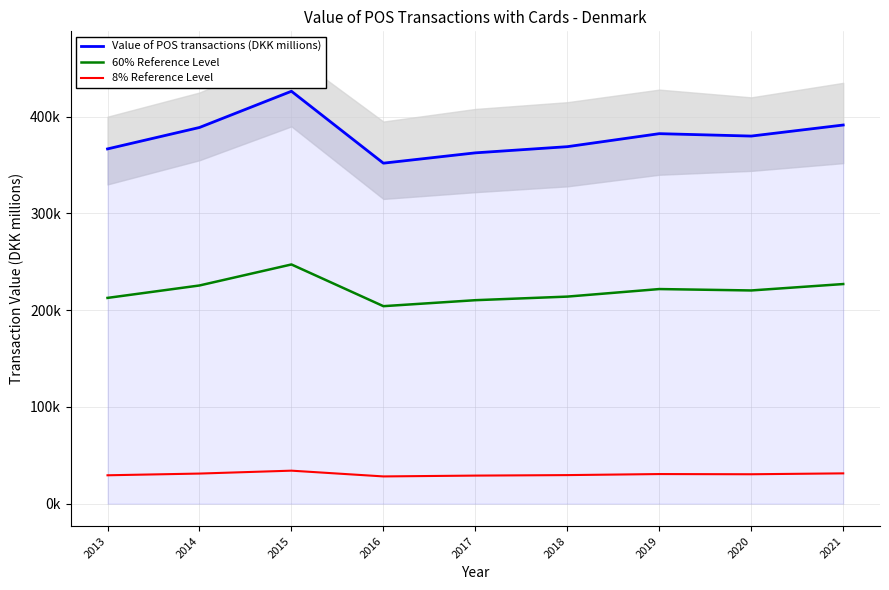

True or false: 8% Reference Level has a value of 47895.1 at 2013.

False